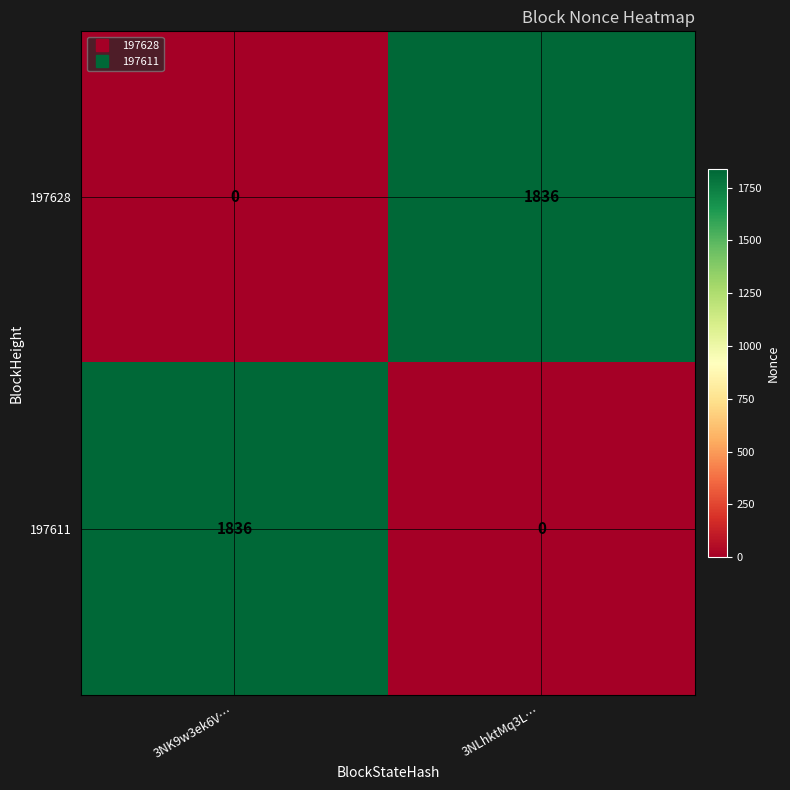

How many series are shown in this chart?

2